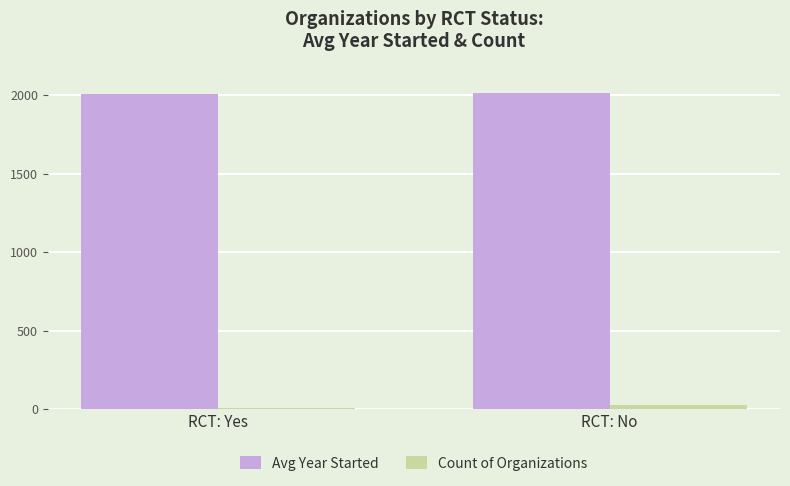

Which series has the largest total across all categories?

Avg Year Started